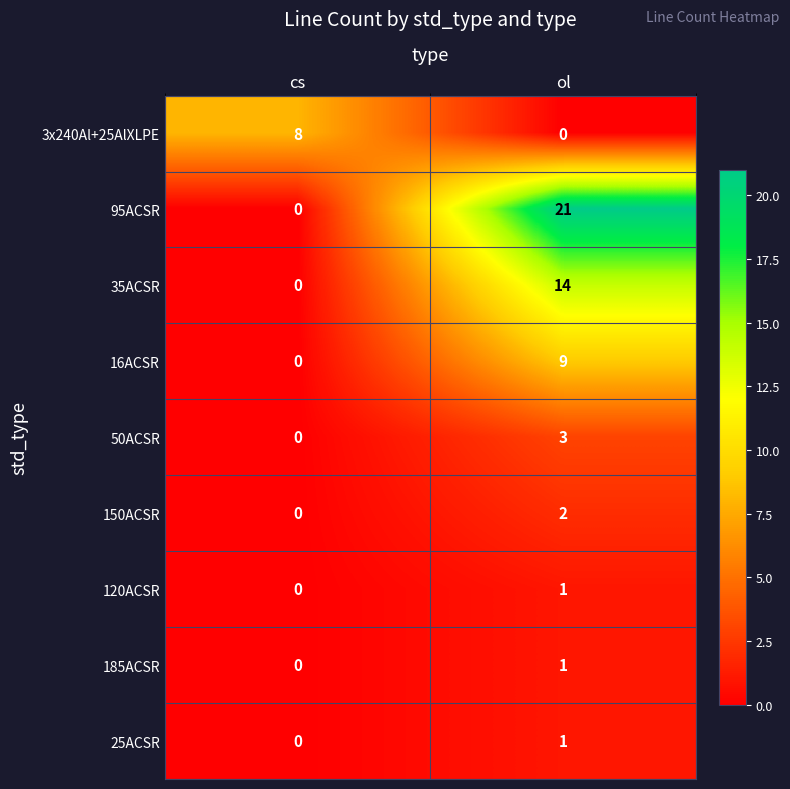

What is the total value across all series at cs?

8